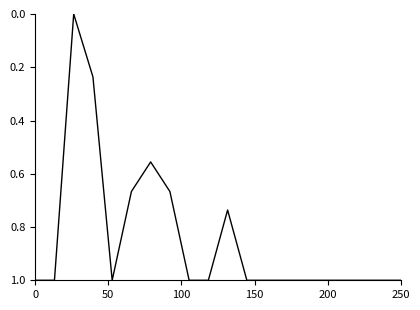

What is the greatest value displayed?

1.0